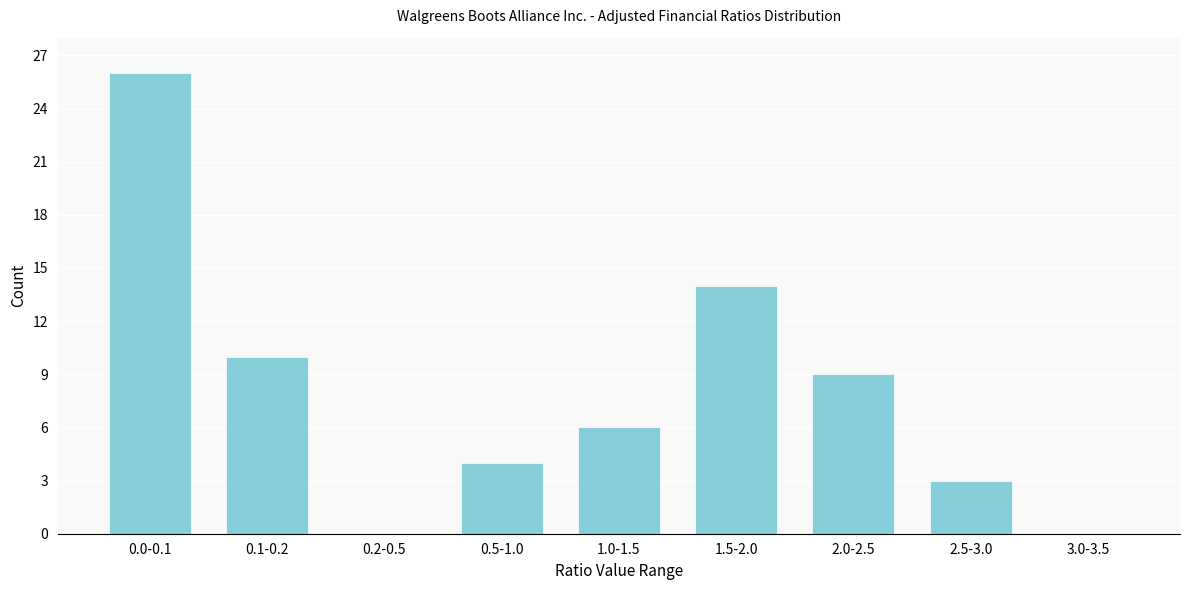

Reading left to right, transcribe all the data shown in this chart.

0.0-0.1=26	0.1-0.2=10	0.2-0.5=0	0.5-1.0=4	1.0-1.5=6	1.5-2.0=14	2.0-2.5=9	2.5-3.0=3	3.0-3.5=0